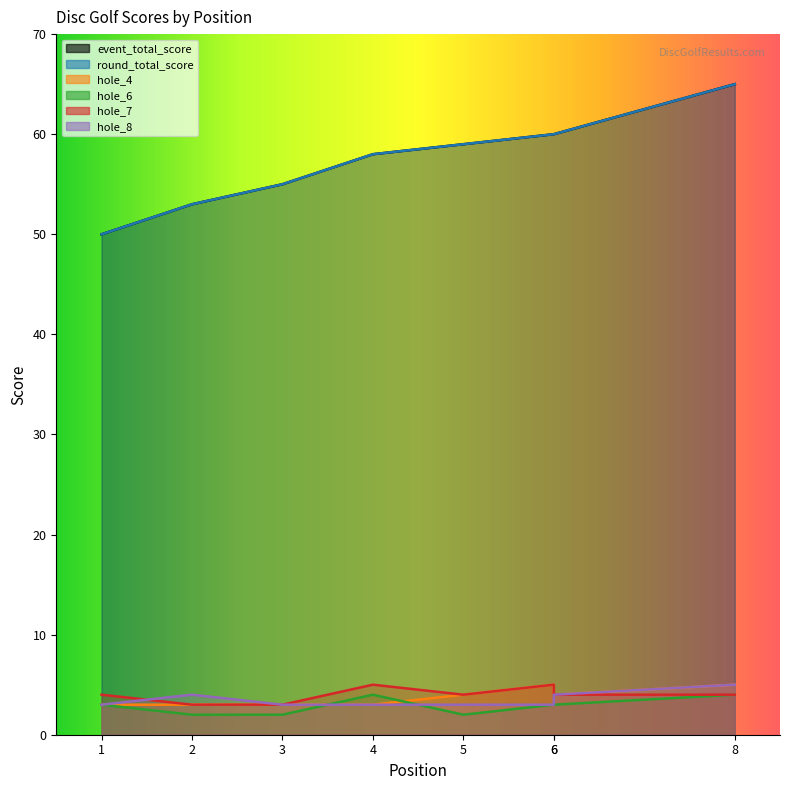

In hole_8, how many points are higher than both neighbors (excluding endpoints)?

1